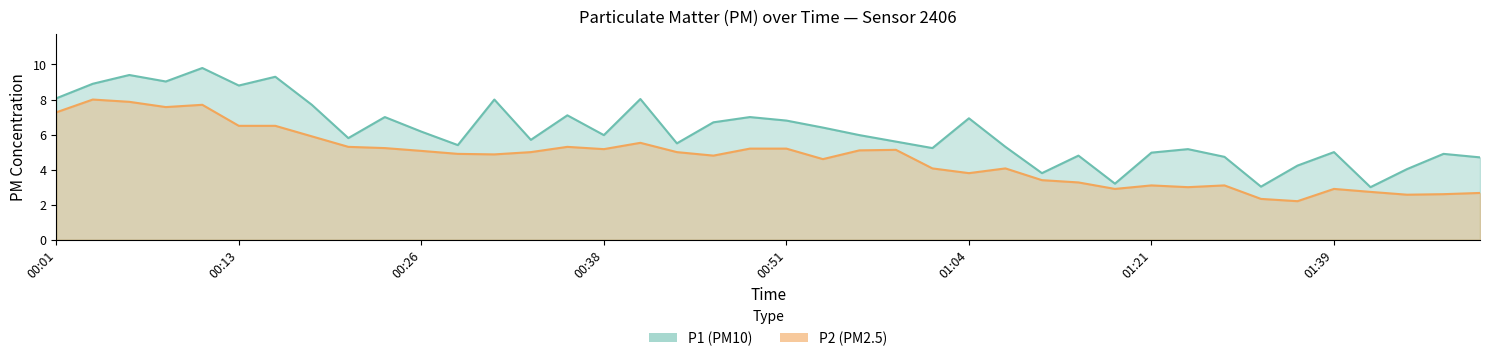

How many distinct data groups are displayed?

2